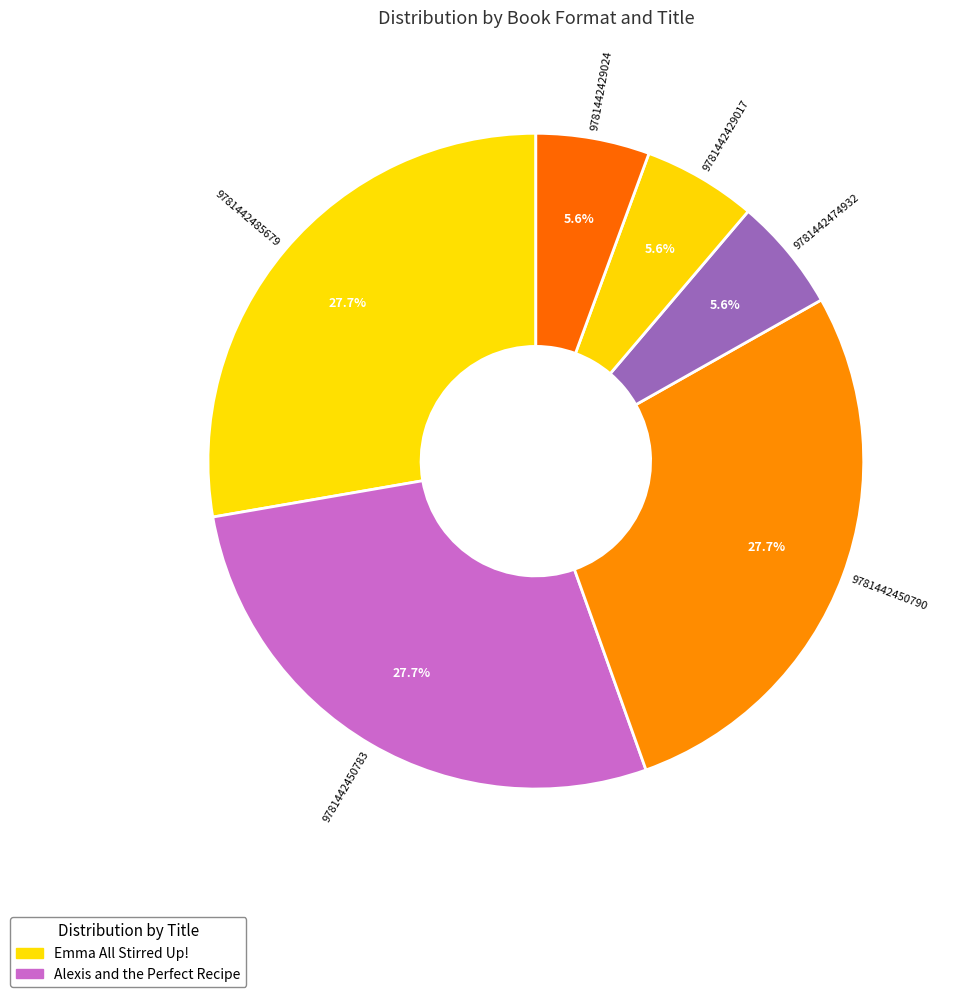

To the nearest percent, what is the difference between the largest and smallest slice percentages?

22%